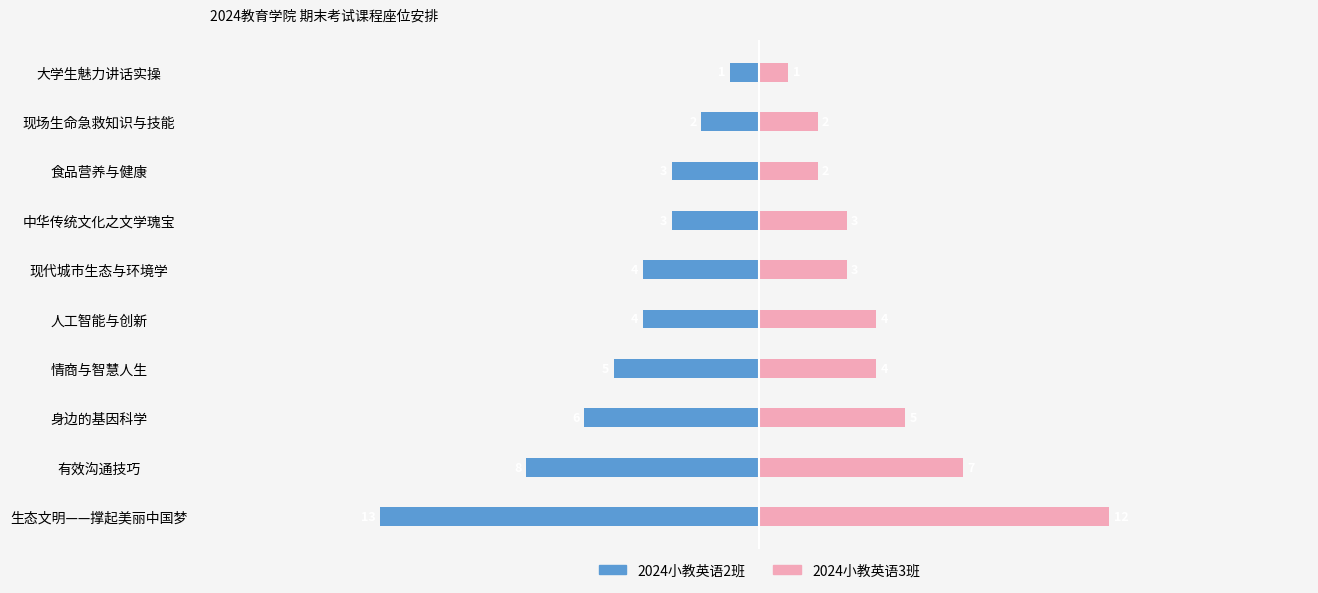

Which series has the largest range (max minus min)?

2024小教英语2班